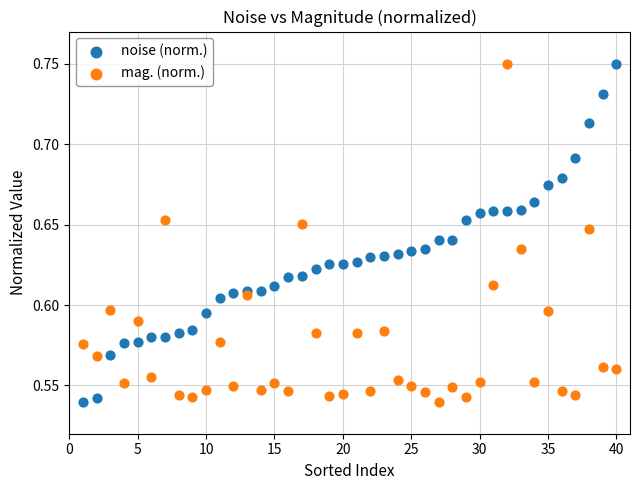

What is the X range (max minus min) for the scatter plot?

39.0